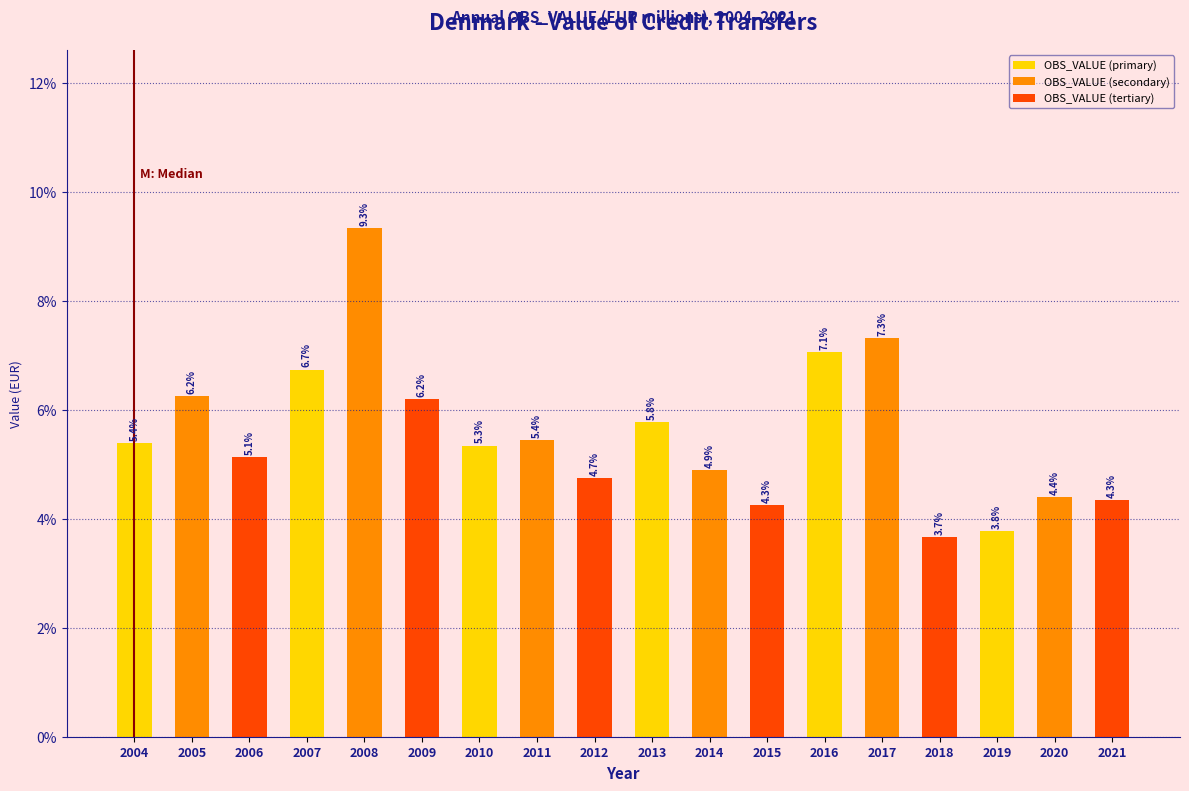

At 2014, list the series in order from largest to smallest.

OBS_VALUE (primary), OBS_VALUE (secondary), OBS_VALUE (tertiary)